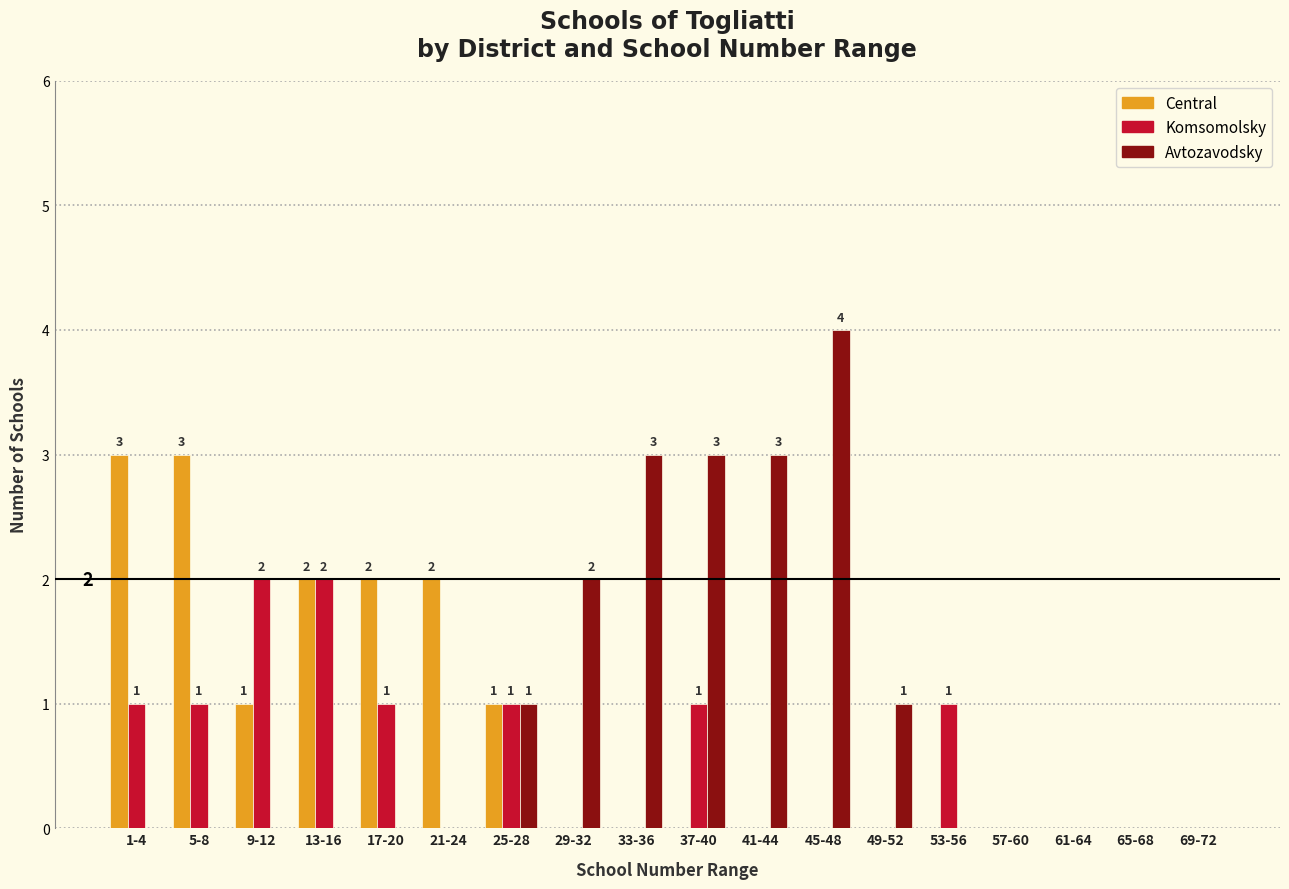

What is the greatest value displayed?

4